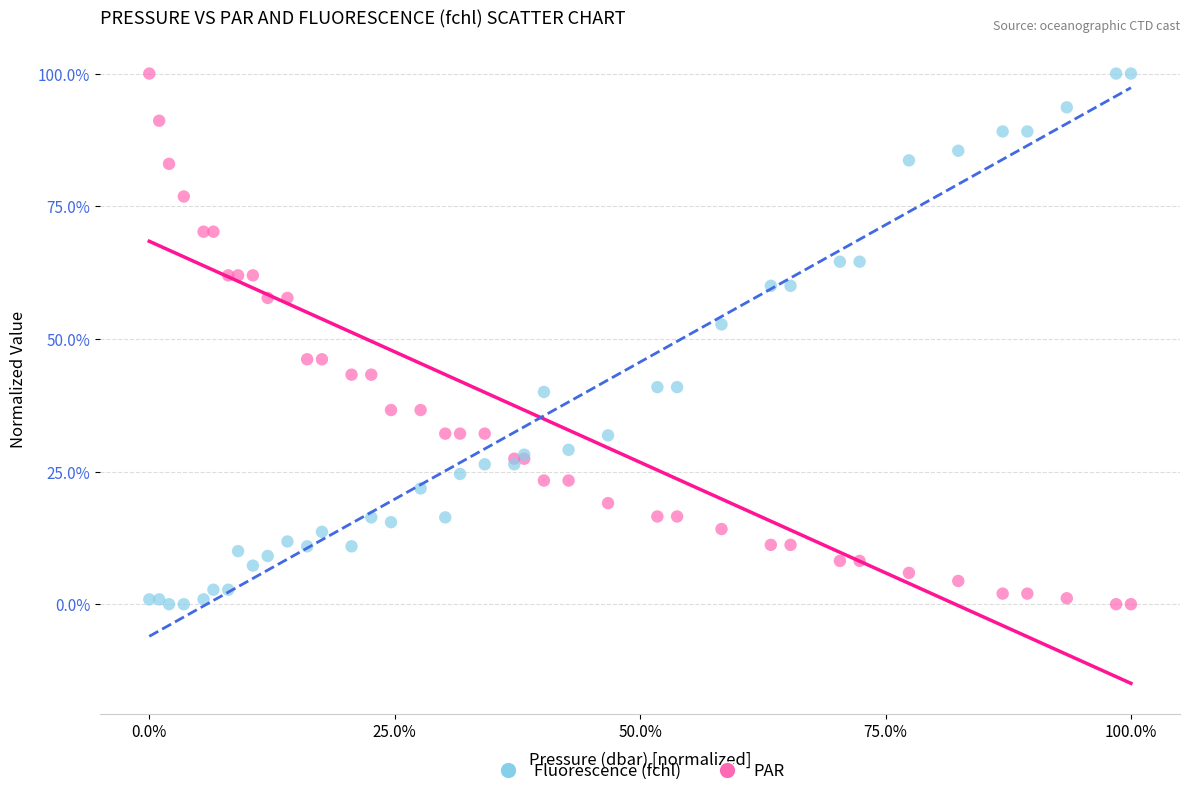

What are all the series names shown in the legend?

Fluorescence (fchl), PAR